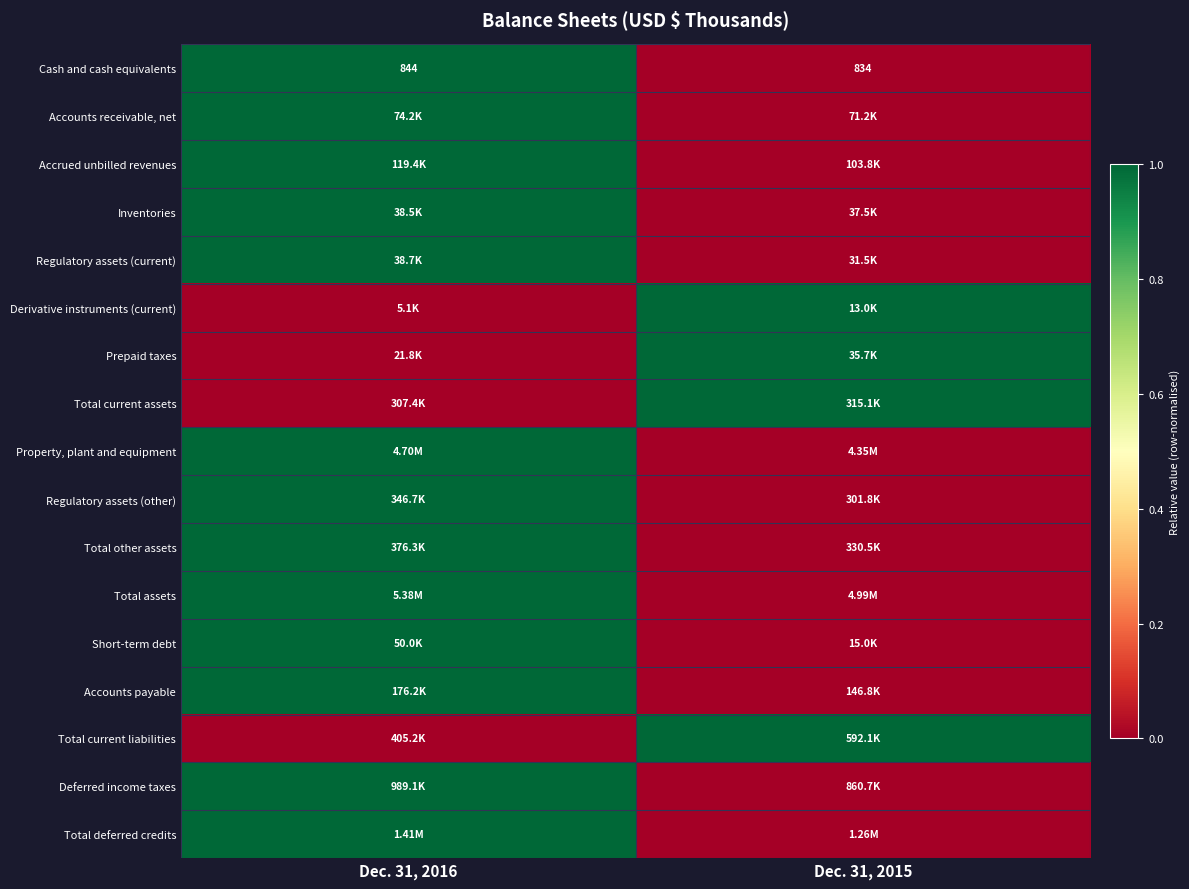

What is the sum of all Cash and cash equivalents values?

1678